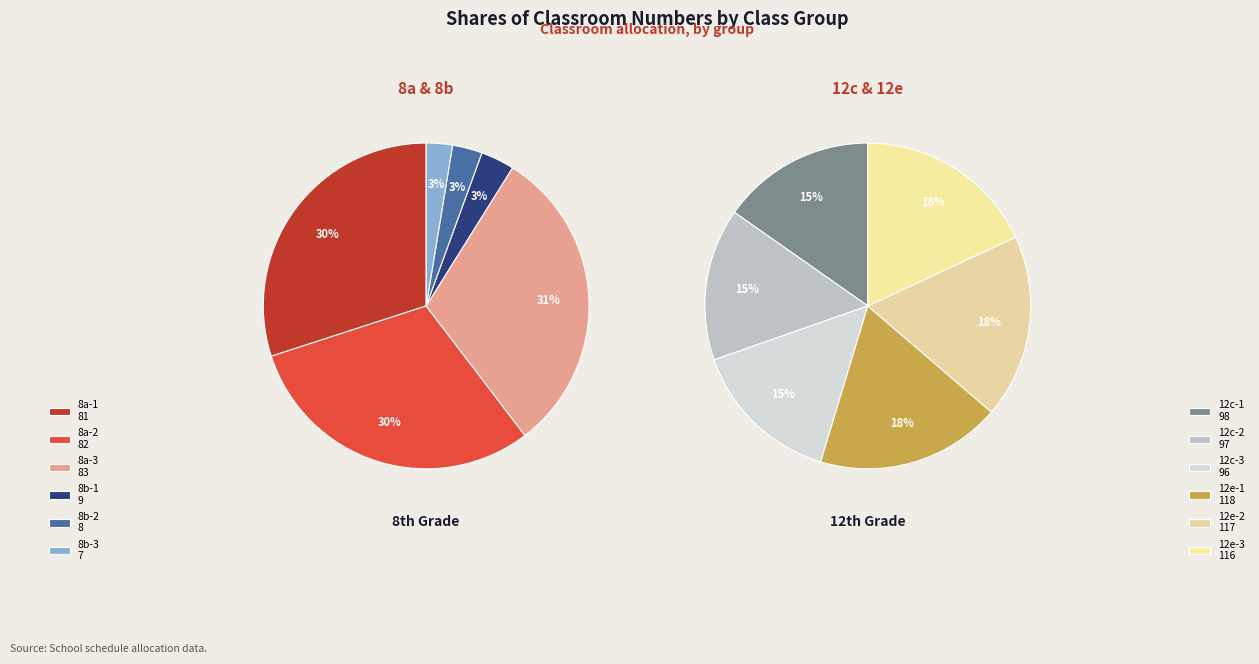

How much of the chart is everything except 8b-1?

99.0%